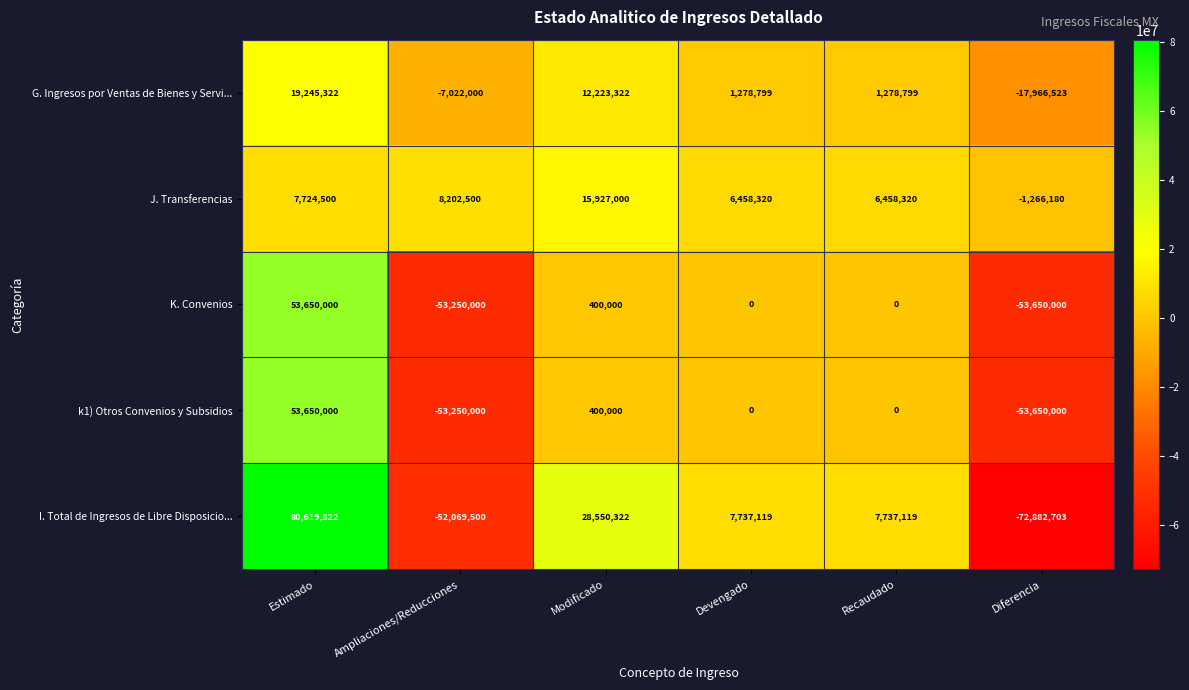

Reading left to right, extract all data points from this chart.

G. Ingresos por Ventas de Bienes y Servi...: 19245322	-7022000	12223322	1278799	1278799	-17966523
J. Transferencias: 7724500	8202500	15927000	6458320	6458320	-1266180
K. Convenios: 53650000	-53250000	400000	0	0	-53650000
k1) Otros Convenios y Subsidios: 53650000	-53250000	400000	0	0	-53650000
I. Total de Ingresos de Libre Disposicio...: 80619822	-52069500	28550322	7737119	7737119	-72882703